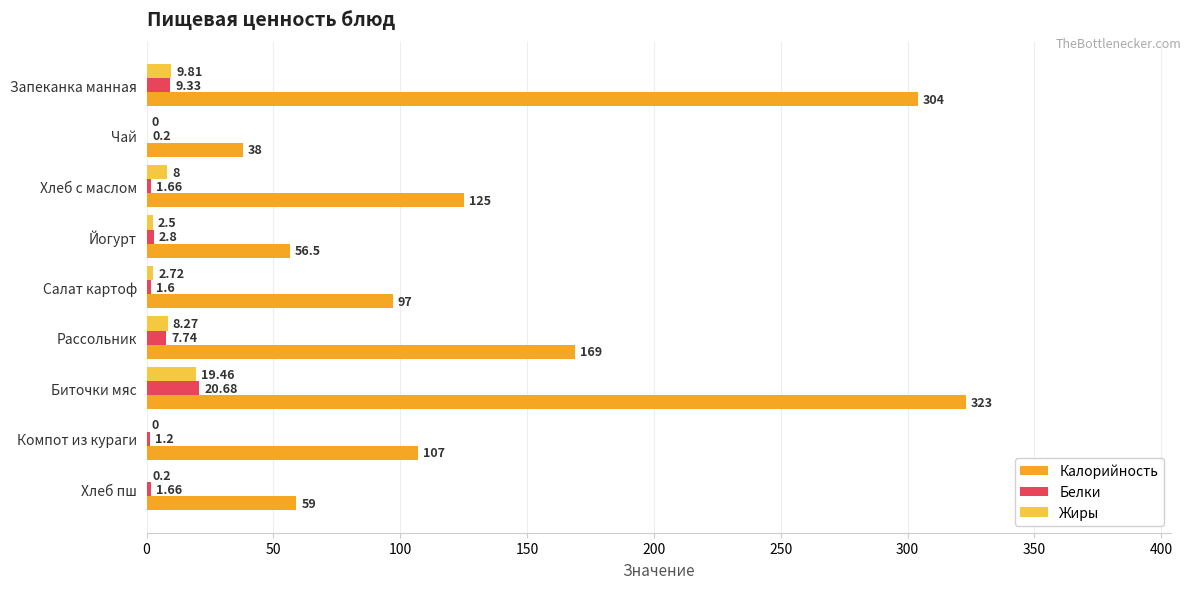

What is the sum of all Калорийность values?

1278.5